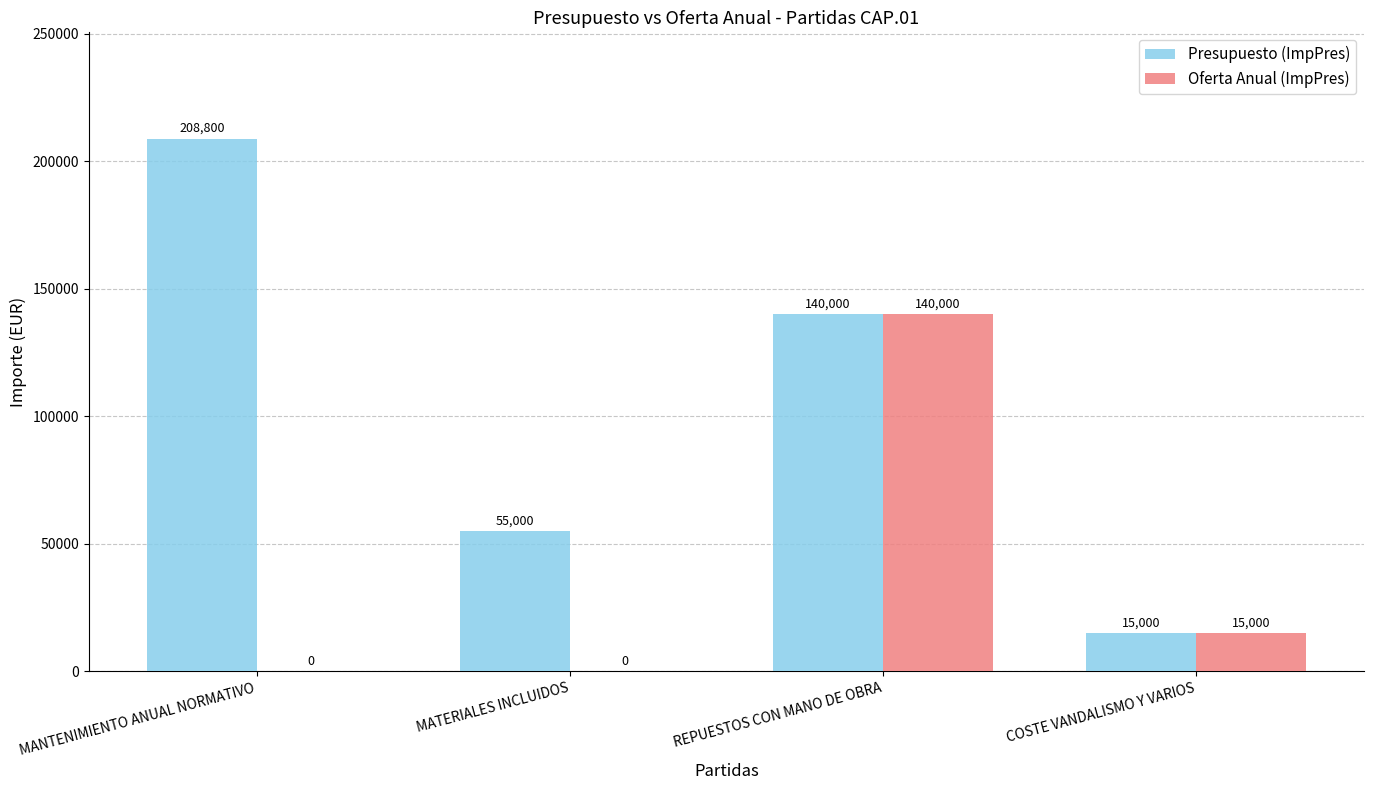

True or false: Presupuesto (ImpPres) has a value of 140000 at REPUESTOS CON MANO DE OBRA.

True